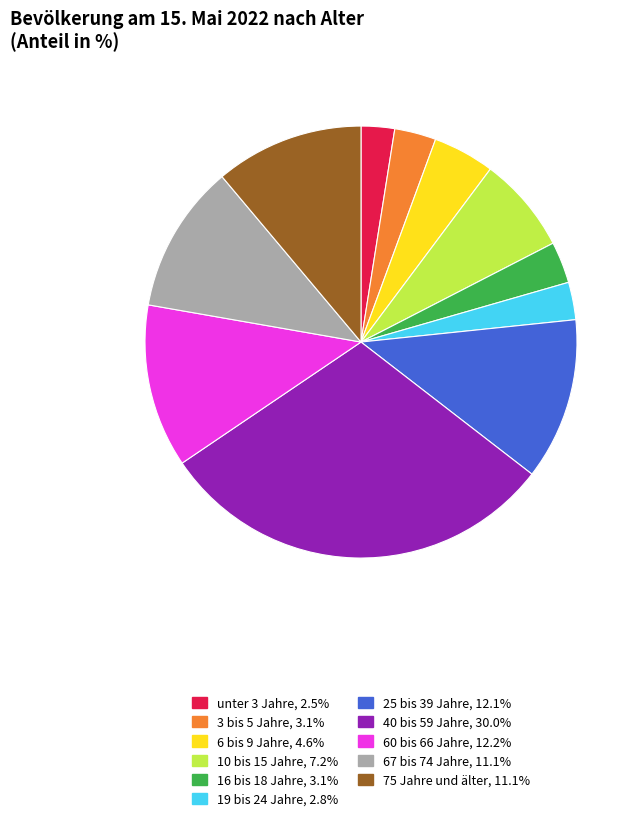

What is the ratio of the value at 75 Jahre und älter, 11.1% to the value at 25 bis 39 Jahre, 12.1%?

0.9